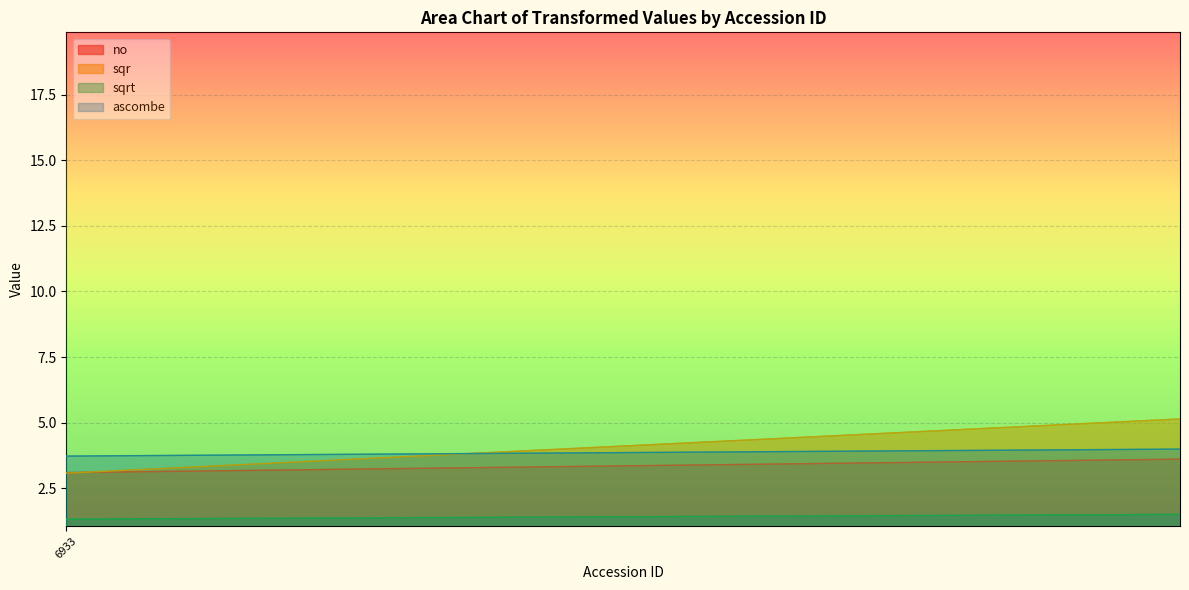

What position from the left is 6924?

23